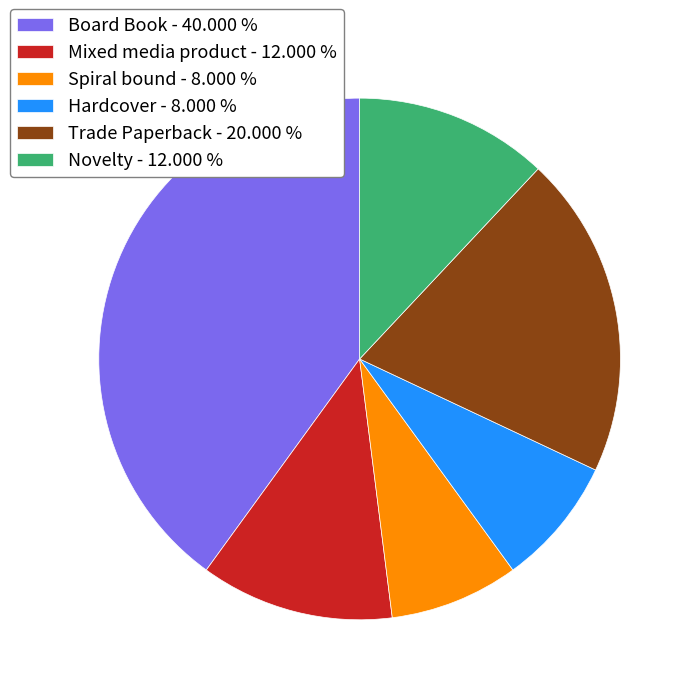

Does Novelty account for over 50% of the chart?

No